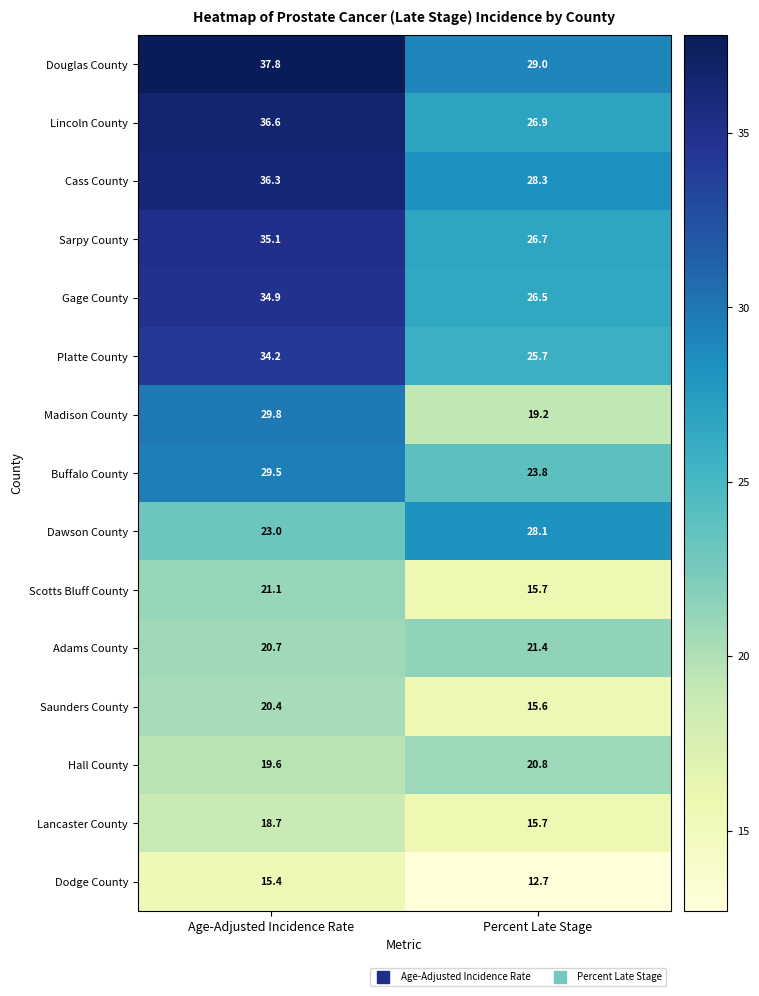

Reading left to right, what are all the values shown in this chart?

Douglas County: 37.8	29.0
Lincoln County: 36.6	26.9
Cass County: 36.3	28.3
Sarpy County: 35.1	26.7
Gage County: 34.9	26.5
Platte County: 34.2	25.7
Madison County: 29.8	19.2
Buffalo County: 29.5	23.8
Dawson County: 23.0	28.1
Scotts Bluff County: 21.1	15.7
Adams County: 20.7	21.4
Saunders County: 20.4	15.6
Hall County: 19.6	20.8
Lancaster County: 18.7	15.7
Dodge County: 15.4	12.7